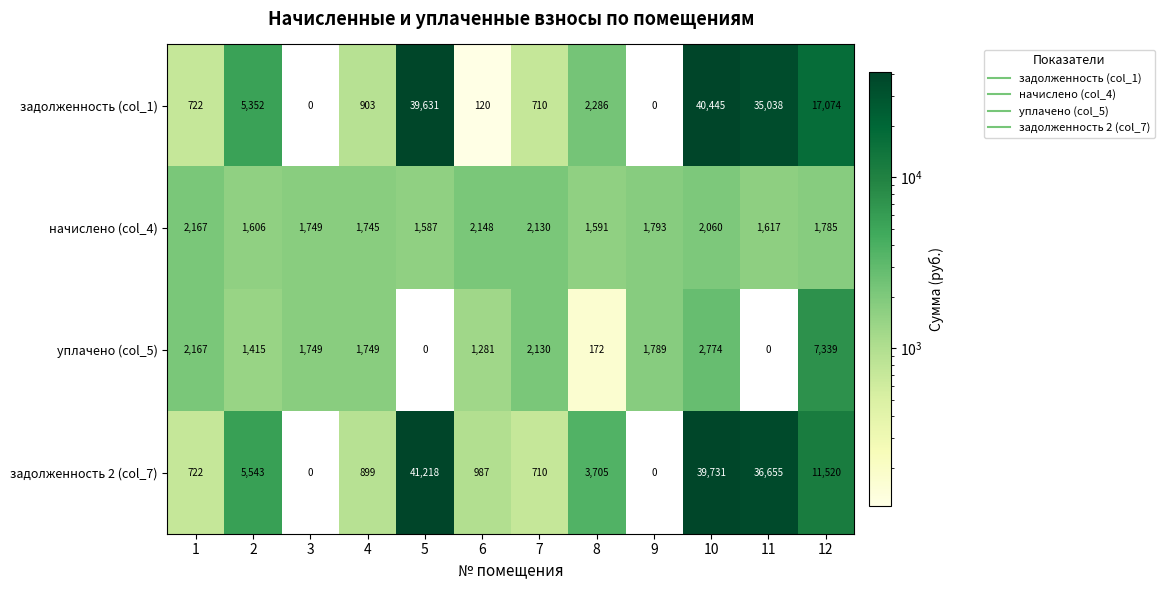

List the series in order of their peak value, lowest first.

начислено (col_4), уплачено (col_5), задолженность (col_1), задолженность 2 (col_7)